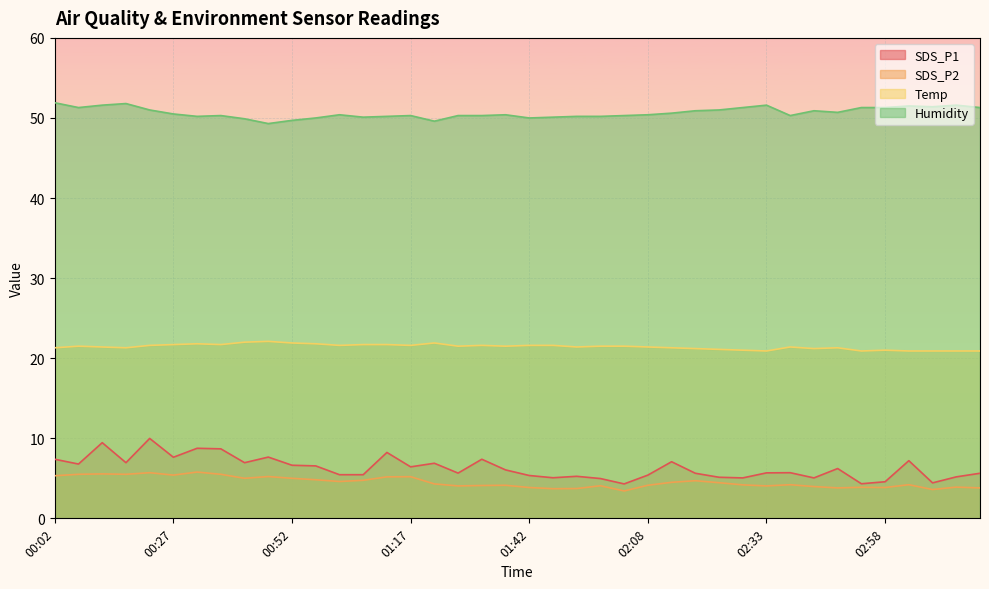

What is the label of the 37th point from the right?

00:17